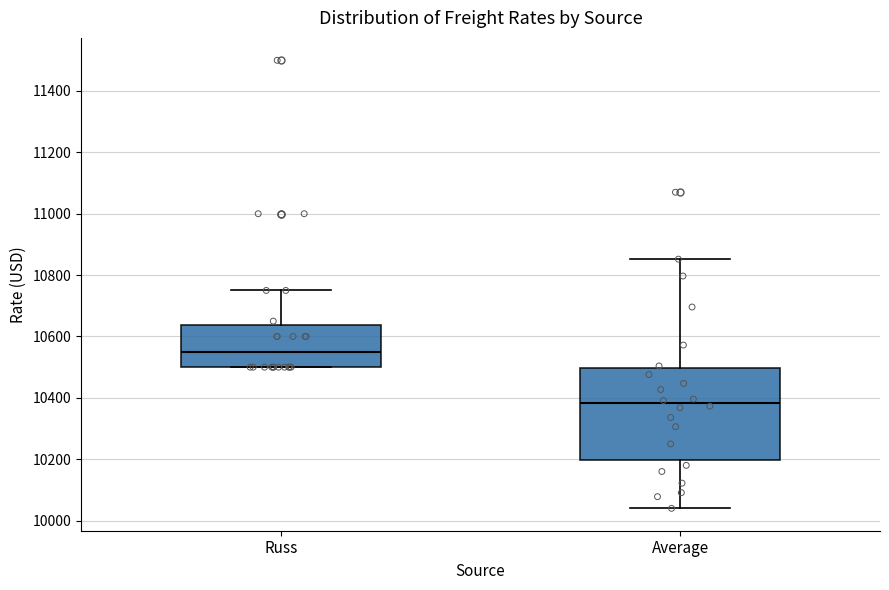

Which box has the lowest median line?

Average